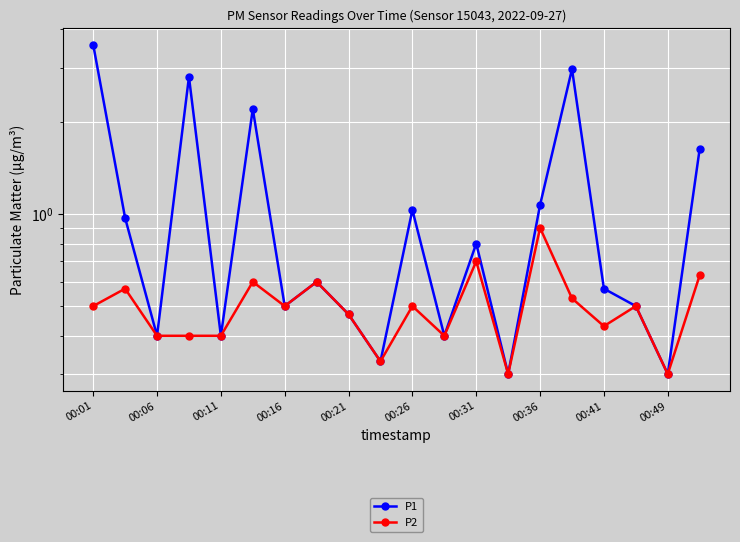

What is the average value of the P1 series?

1.1